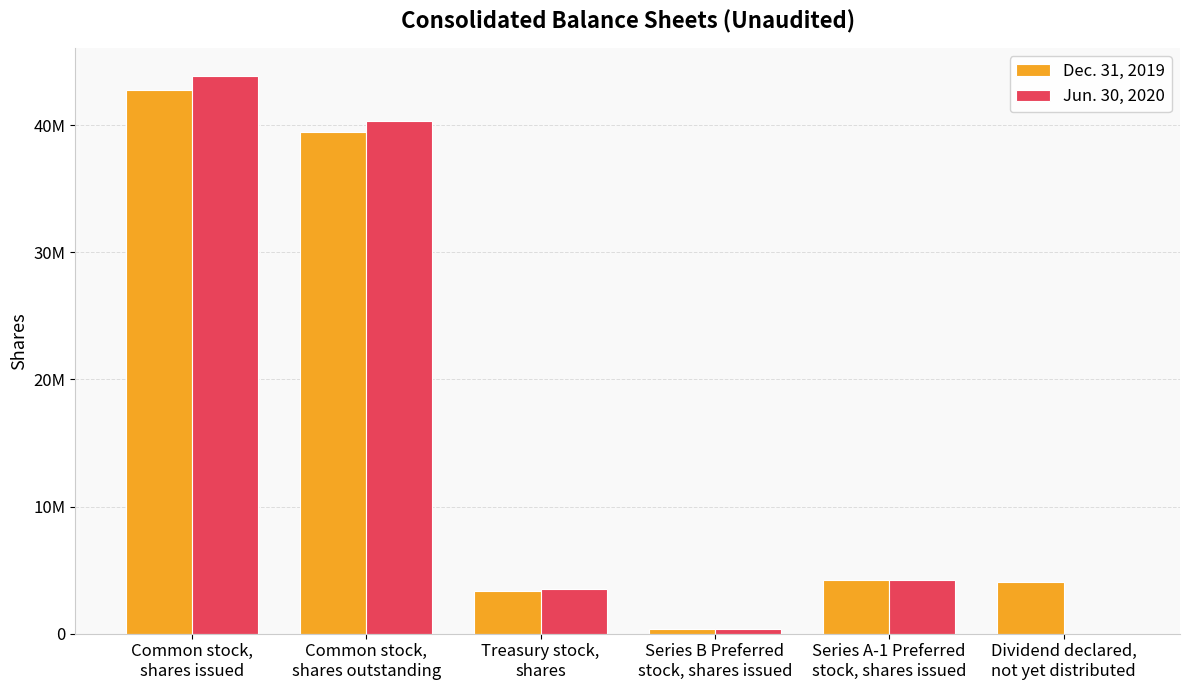

What are all the series names shown in the legend?

Dec. 31, 2019, Jun. 30, 2020